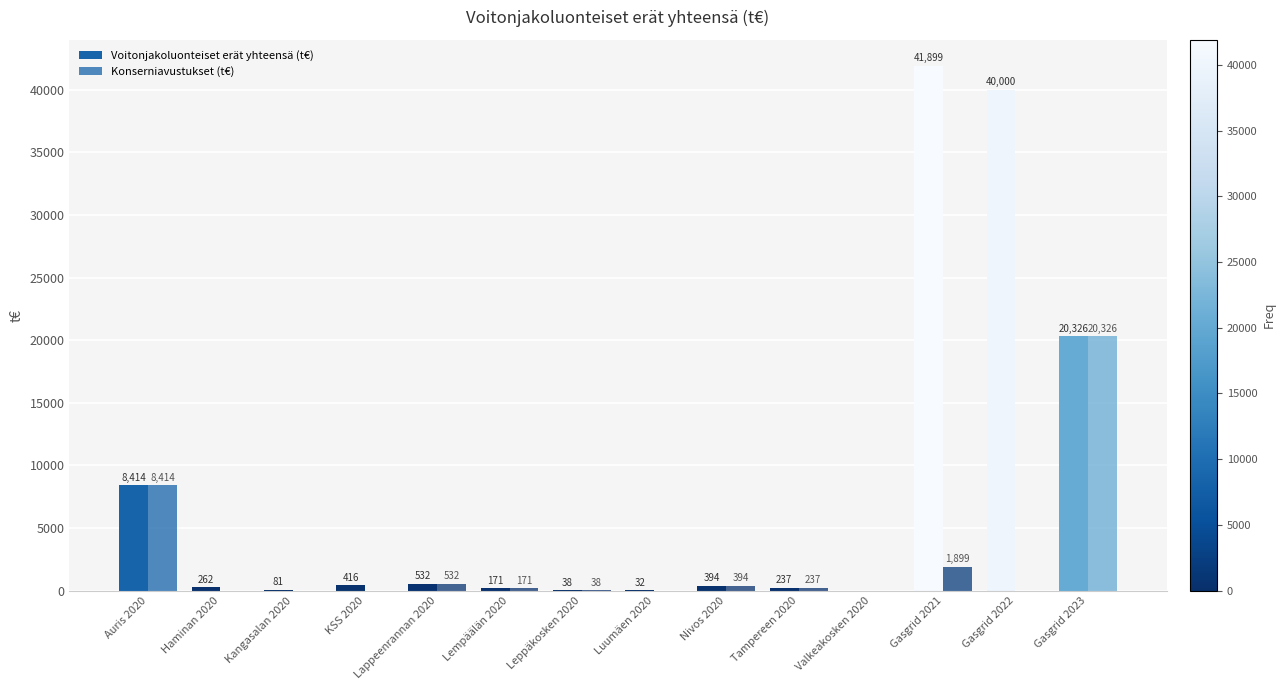

What is the maximum value shown in the chart?

41898.9